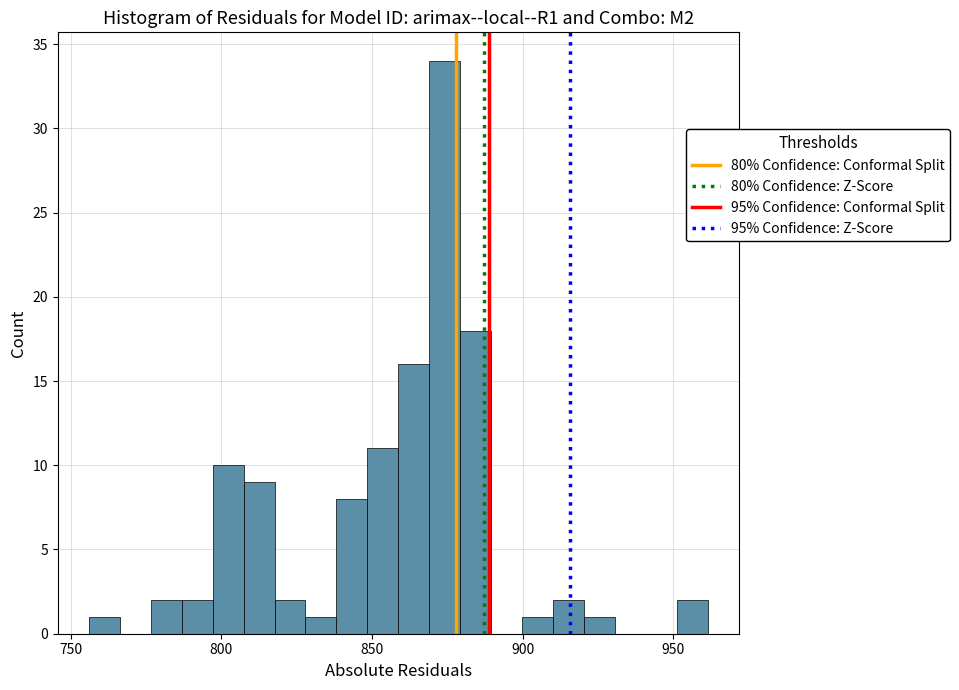

Around what value on the x-axis is the tallest bar? Give the approximate position of its centre, as read against the axis.

875